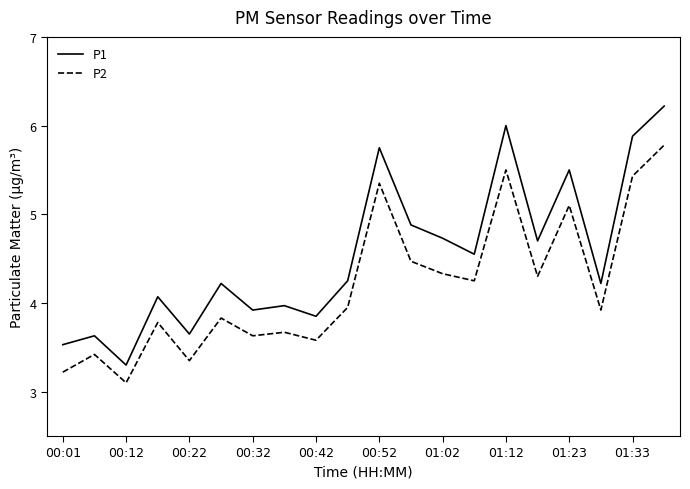

List the series in order of their overall mean, lowest first.

P2, P1